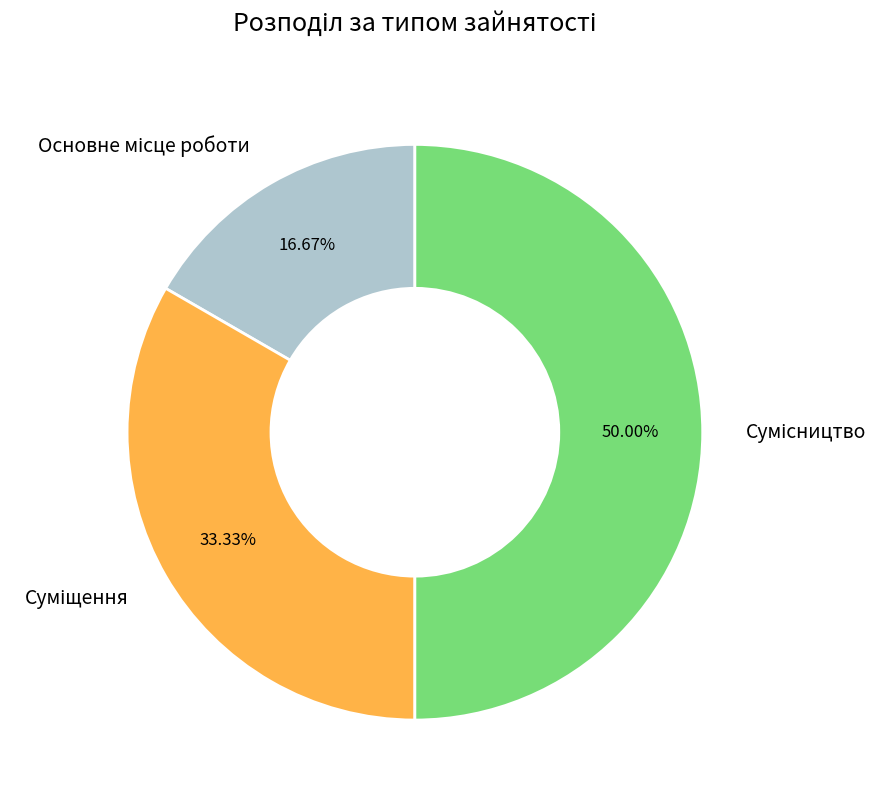

Is it true that Суміщення is 33% of the pie?

True